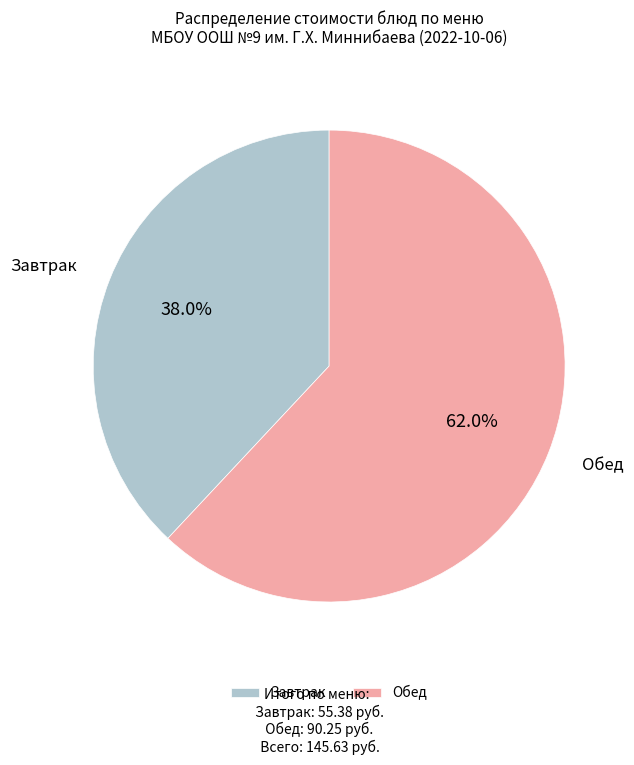

Does Завтрак represent more than half of the total?

No